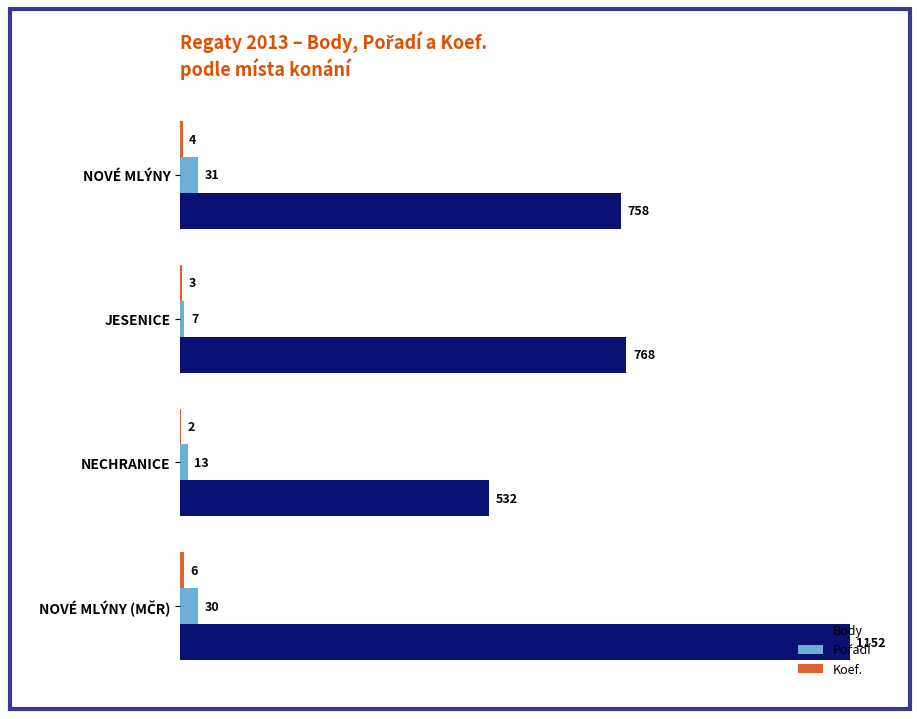

Where is Body nearest to the value 842?

JESENICE